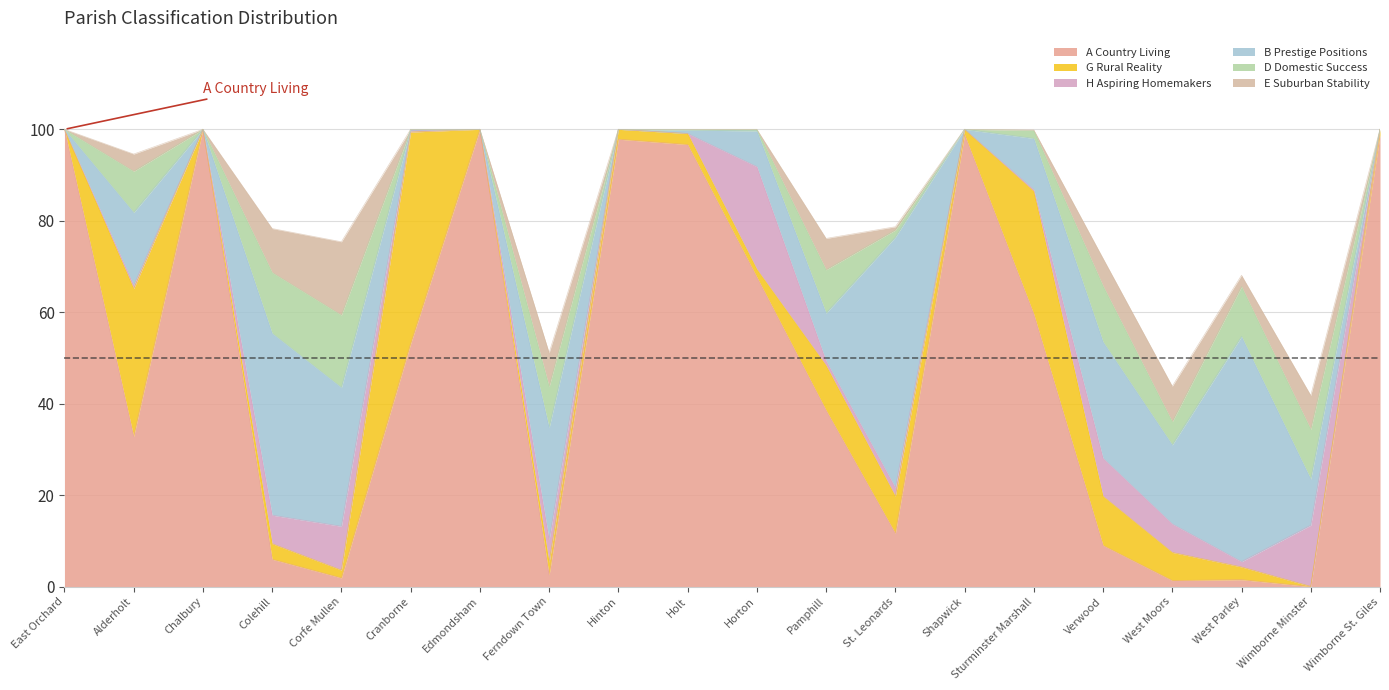

The G Rural Reality series shows 2.4 at Horton. True or false?

False